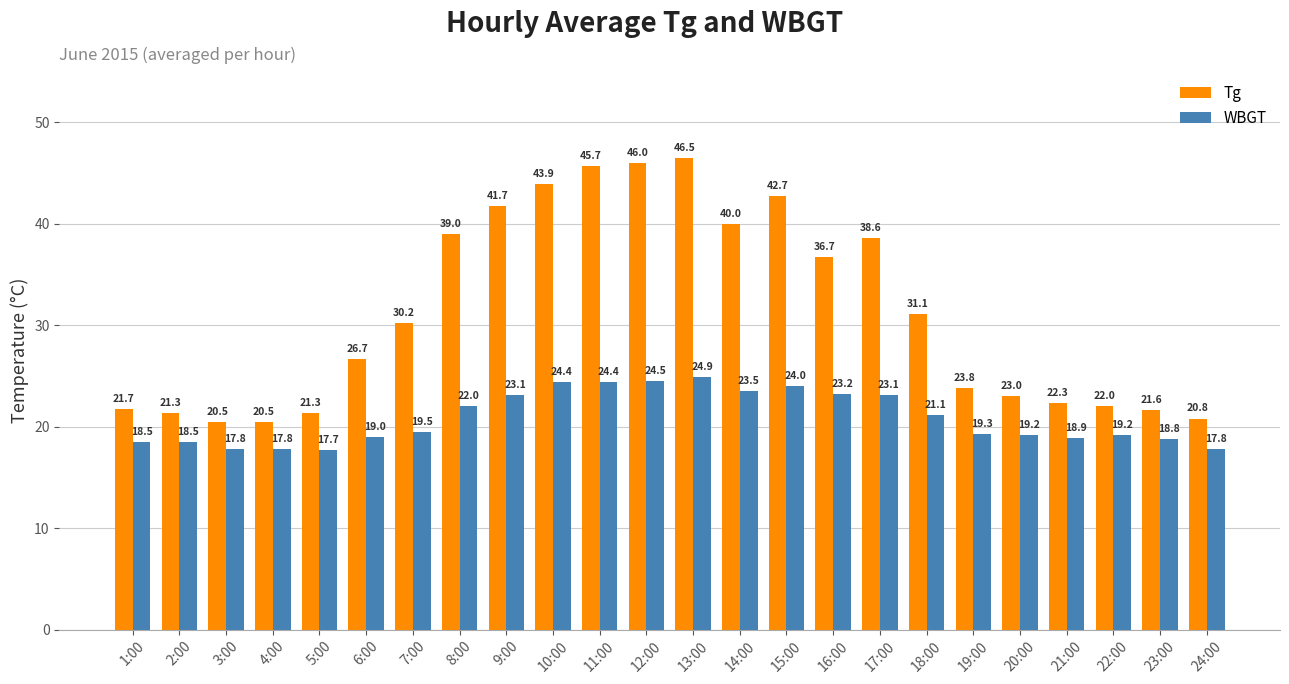

What is the highest value of the Tg series?

46.5